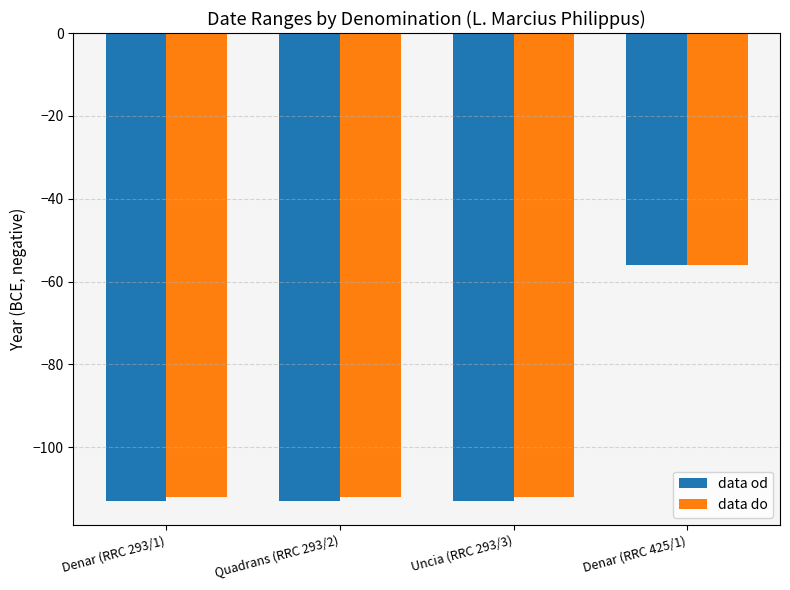

What is the minimum value shown in the chart?

-113